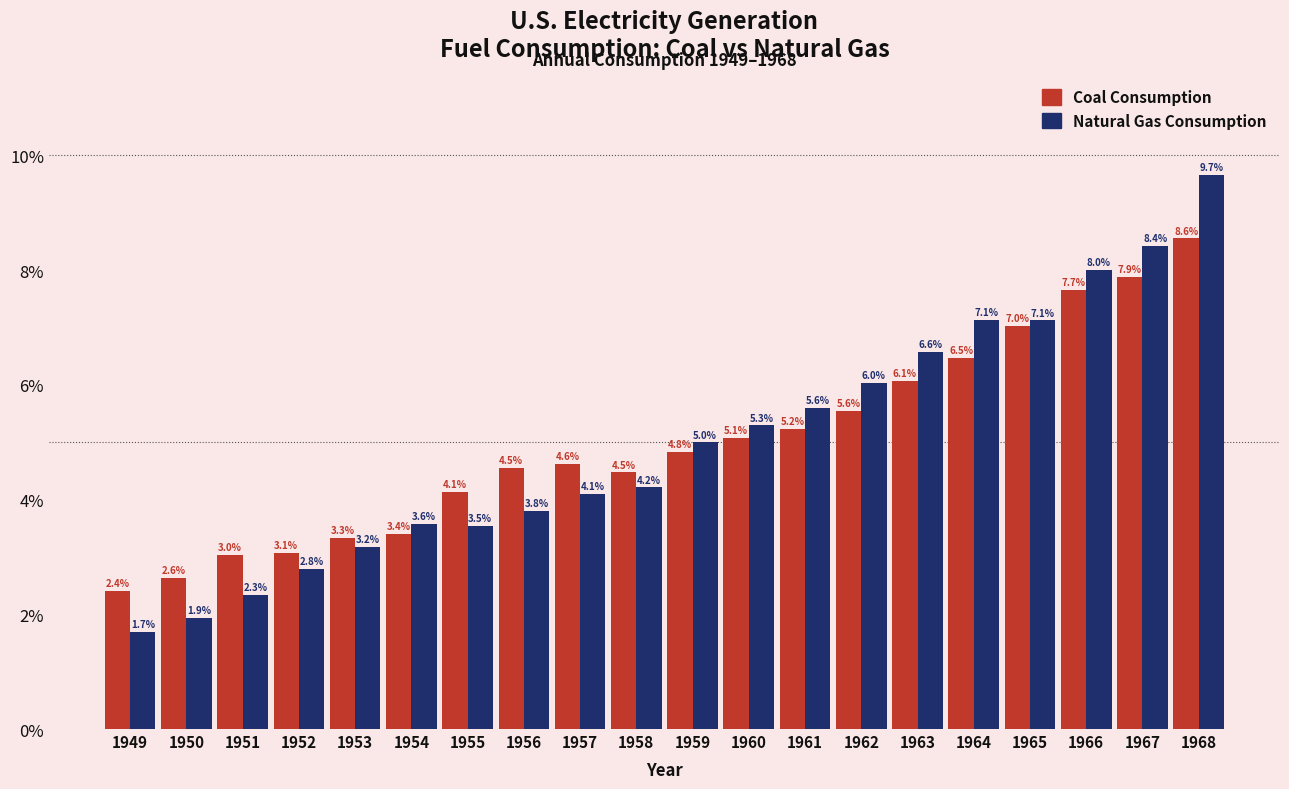

Reading left to right, extract all data points from this chart.

Coal Consumption: 1949=2.4	1950=2.6	1951=3.0	1952=3.1	1953=3.3	1954=3.4	1955=4.1	1956=4.5	1957=4.6	1958=4.5	1959=4.8	1960=5.1	1961=5.2	1962=5.6	1963=6.1	1964=6.5	1965=7.0	1966=7.7	1967=7.9	1968=8.6
Natural Gas Consumption: 1949=1.7	1950=1.9	1951=2.3	1952=2.8	1953=3.2	1954=3.6	1955=3.5	1956=3.8	1957=4.1	1958=4.2	1959=5.0	1960=5.3	1961=5.6	1962=6.0	1963=6.6	1964=7.1	1965=7.1	1966=8.0	1967=8.4	1968=9.7